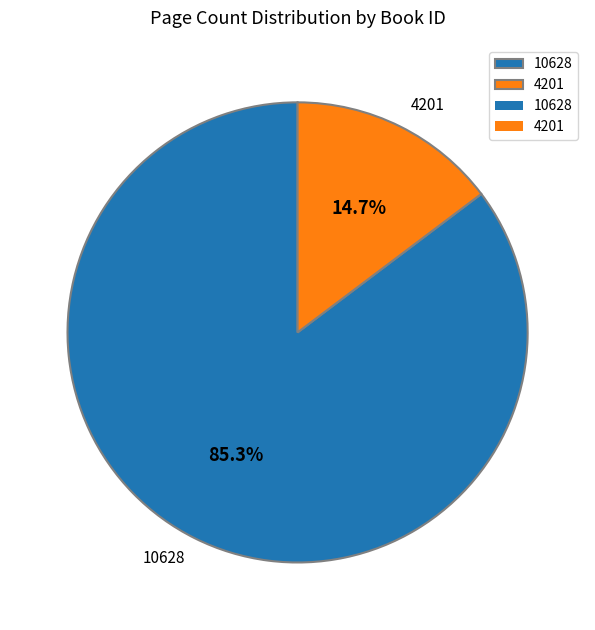

To the nearest percent, what is the difference between the largest and smallest slice percentages?

71%